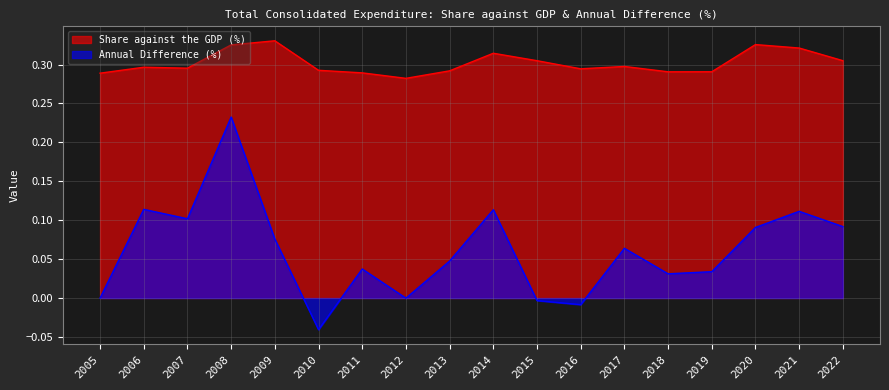

Does the chart have visible grid lines?

Yes